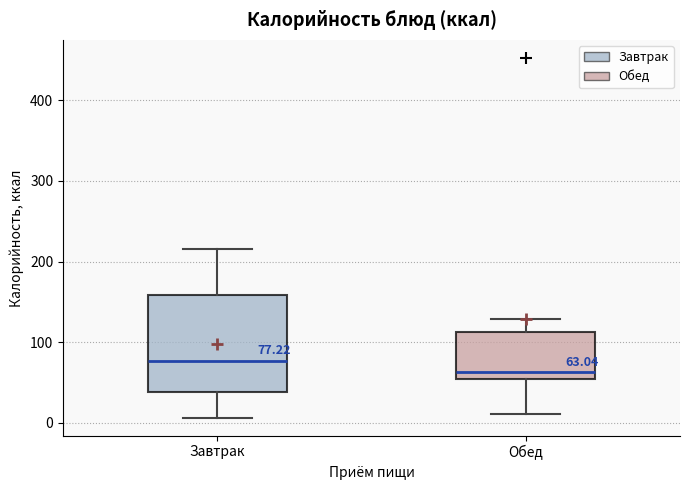

Which box is the tallest, from its lower edge to its upper edge?

Завтрак